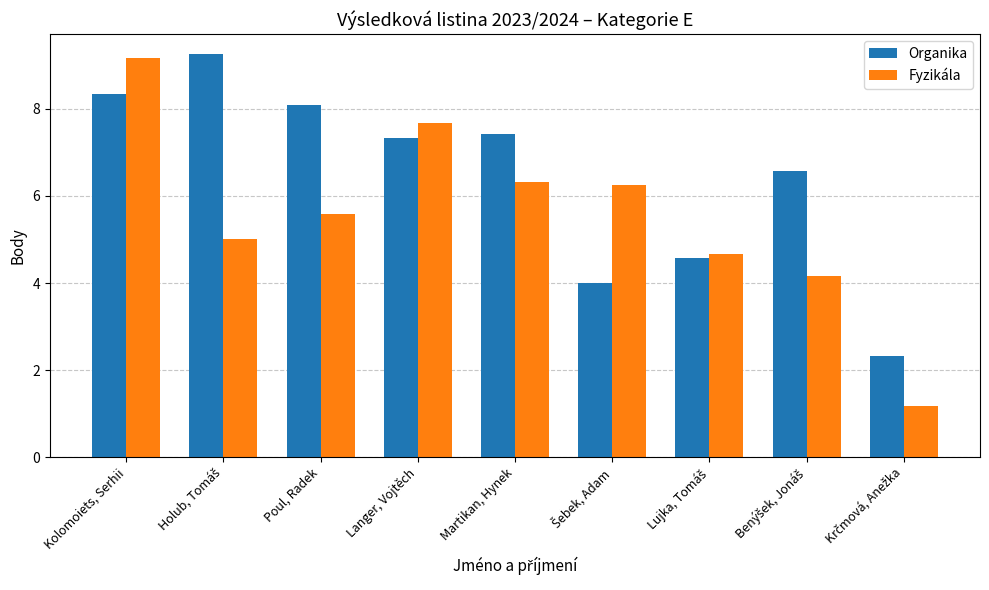

List the series in order of their peak value, highest first.

Organika, Fyzikála